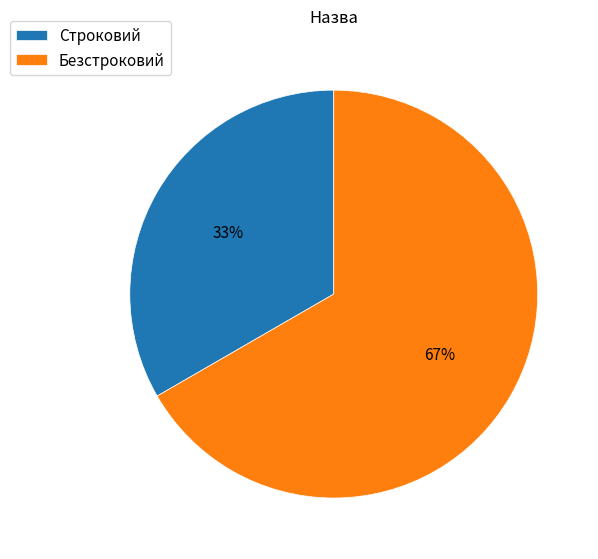

Which category has the biggest portion of the pie?

Безстроковий